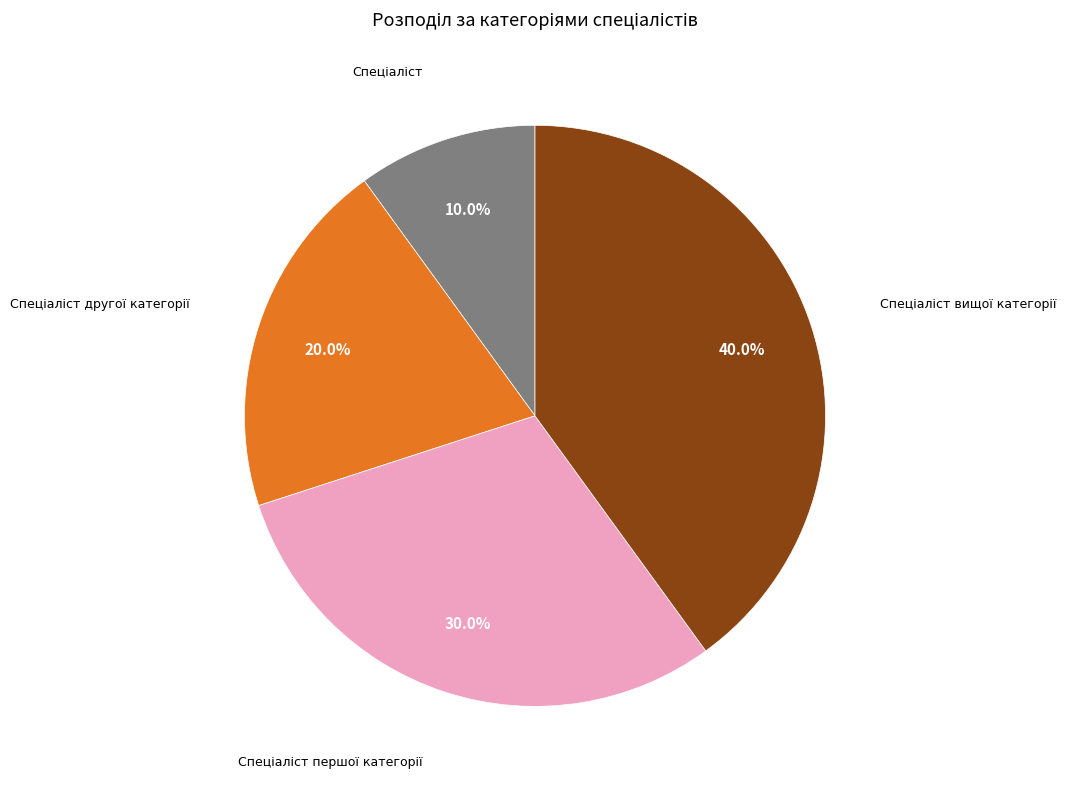

Is there a majority slice in this chart?

No